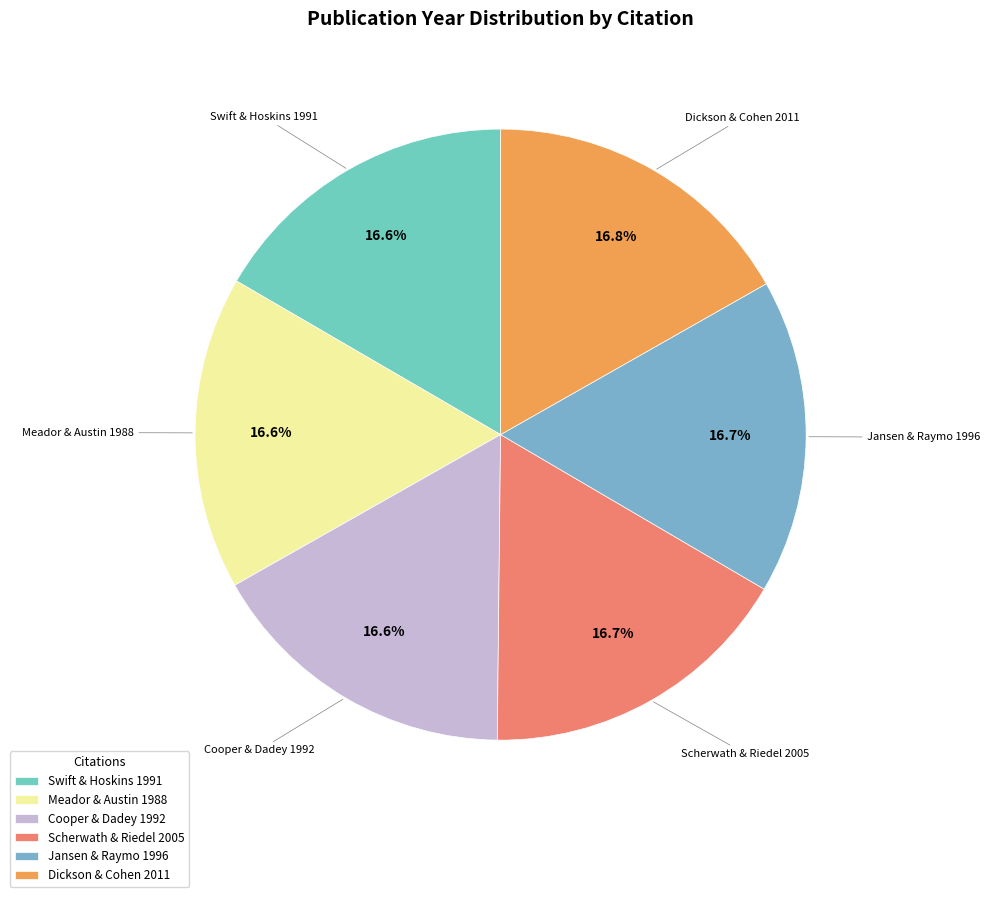

Count the number of slices in the pie.

6